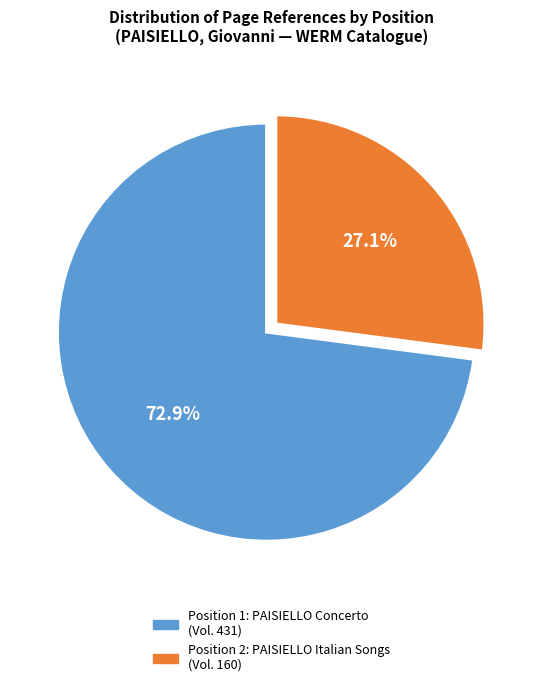

Is there a majority slice in this chart?

Yes